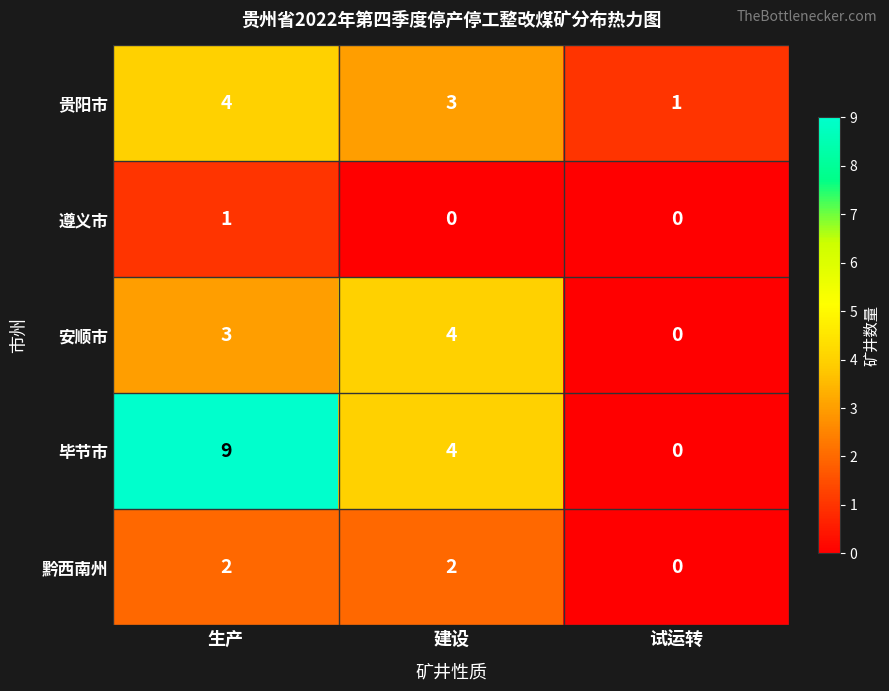

What is the difference between the highest and lowest values at 建设?

4